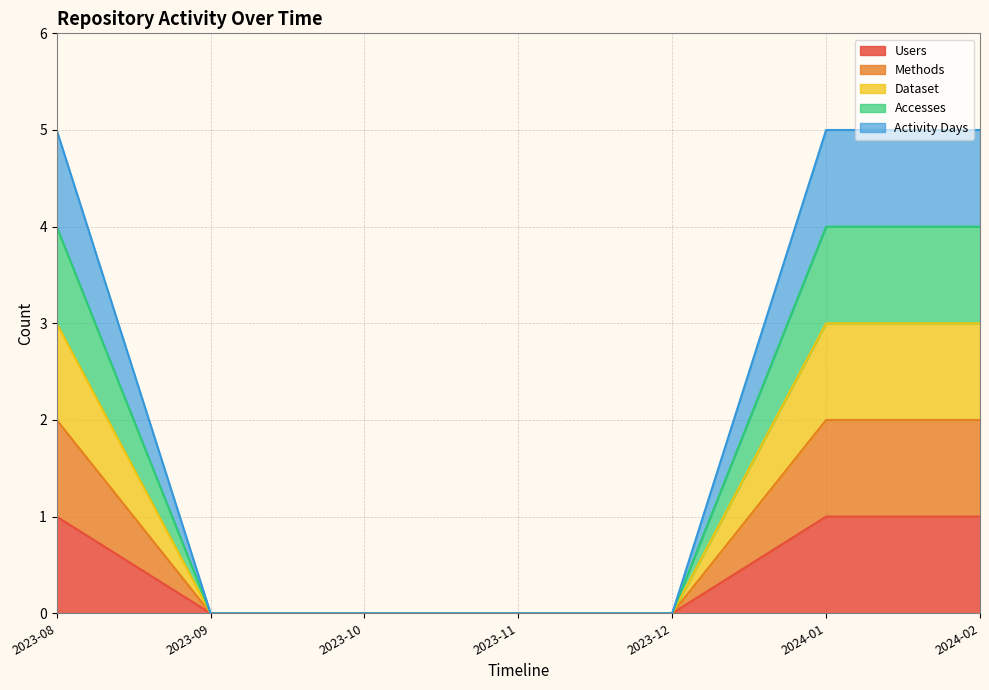

Which has a higher value, 2024-02 or 2023-12?

2024-02